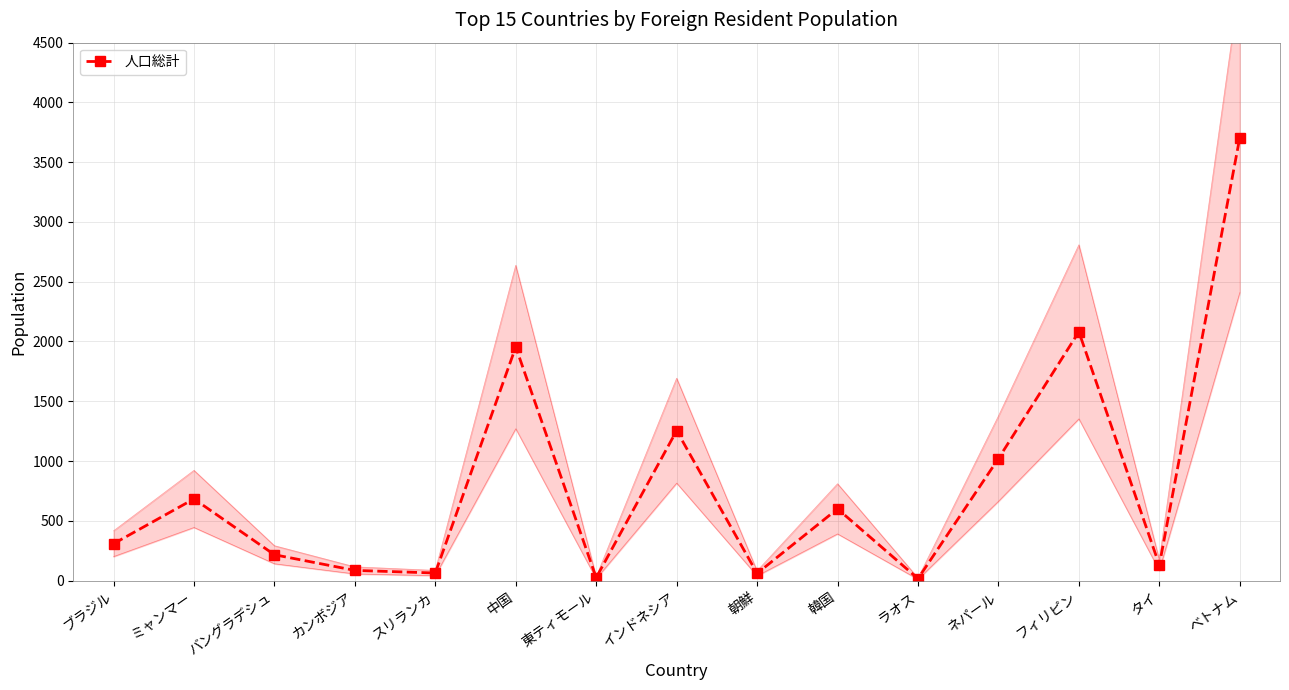

What is the average value?

813